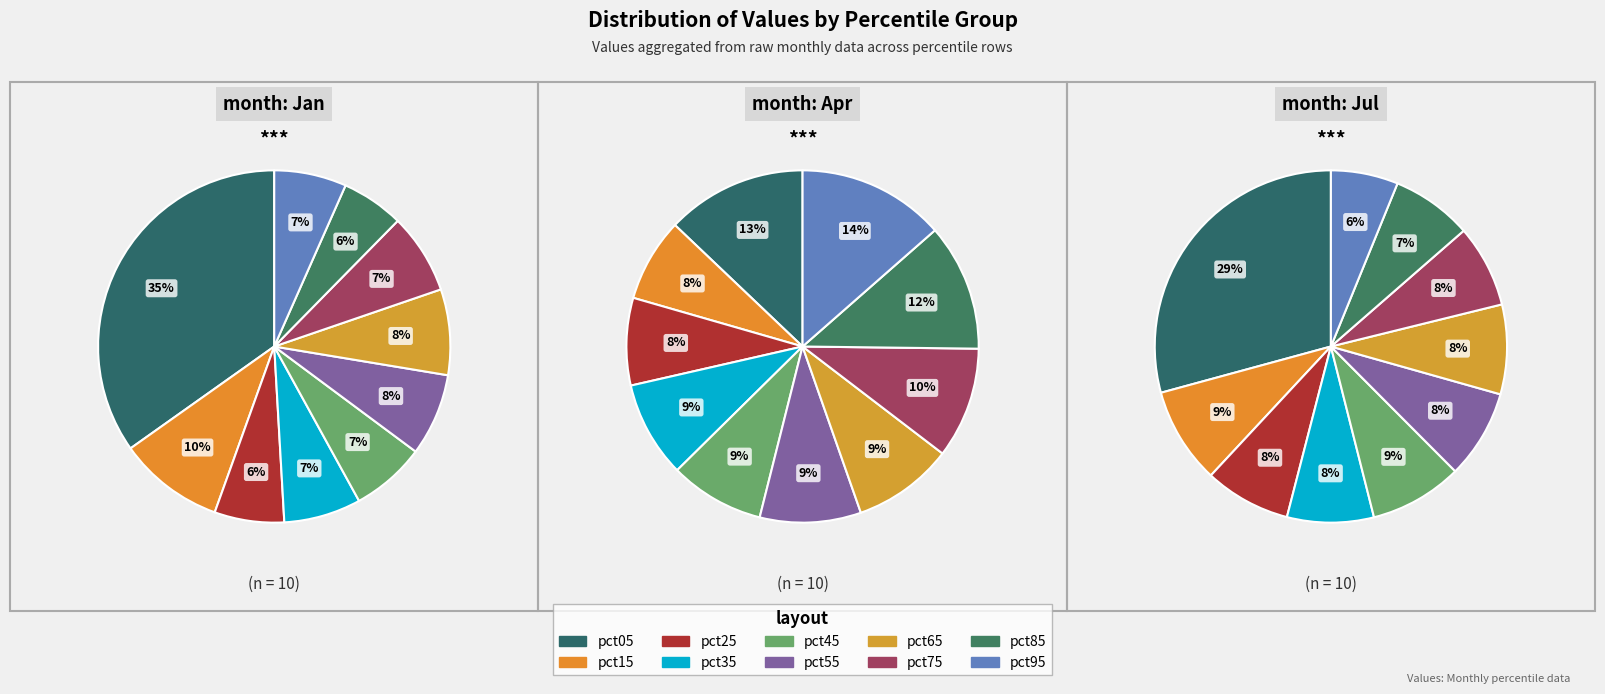

Is it true that pct65 is 24% of the pie?

False